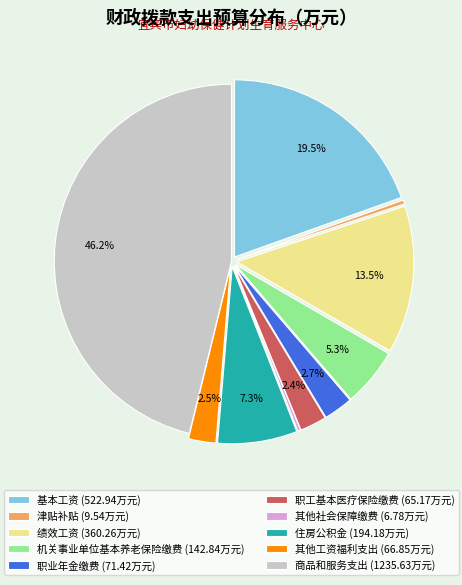

Is there a majority slice in this chart?

No